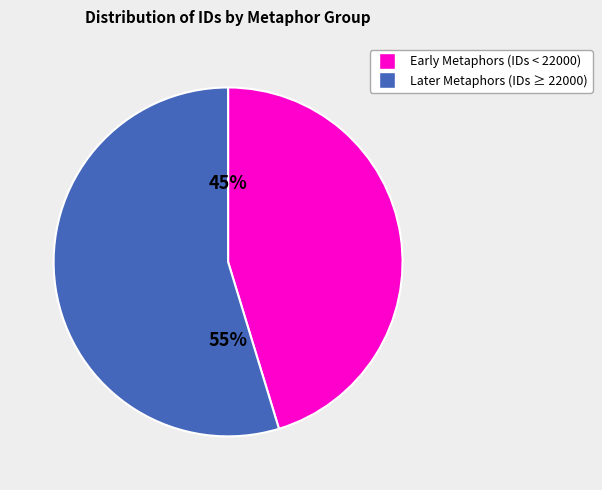

Is there any slice that represents more than half of the pie?

Yes